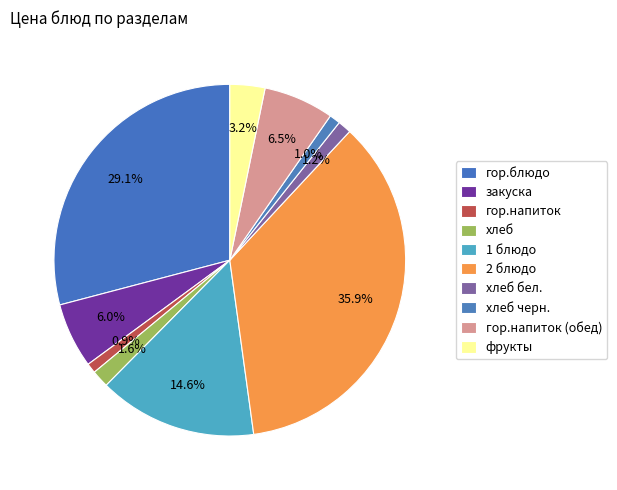

To the nearest percent, what percentage of the pie is 1 блюдо?

15%